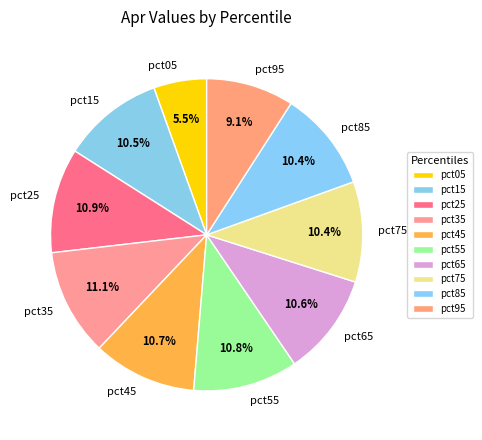

True or false: pct85 accounts for 17% of the total.

False